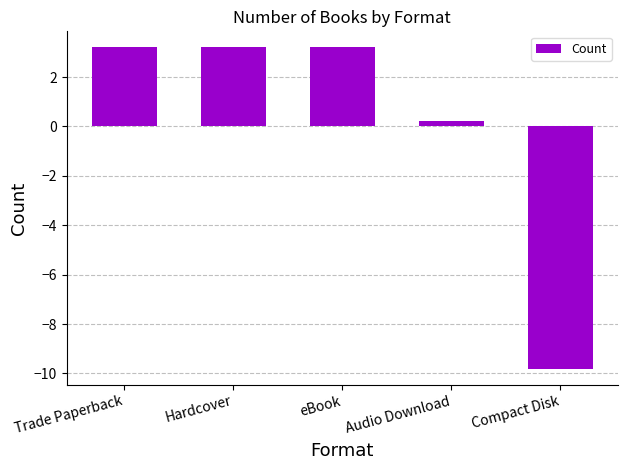

How many data points are above 3?

3